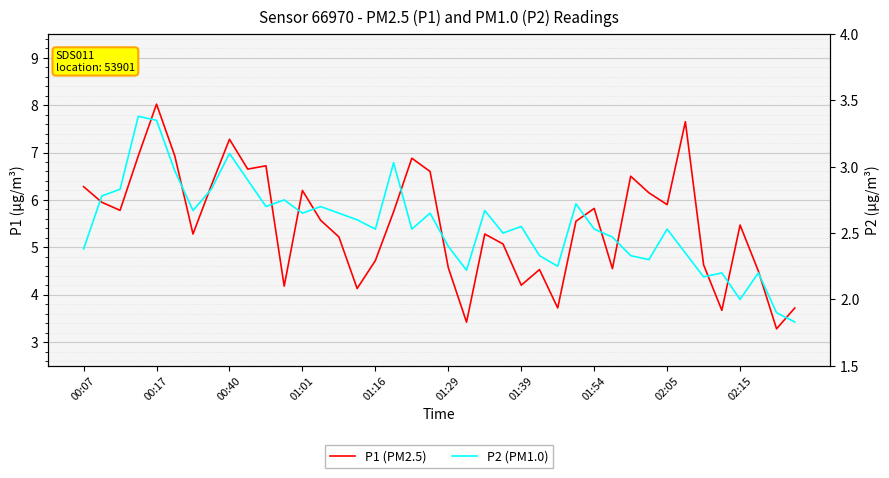

Which series has the largest total across all categories?

P1 (PM2.5)